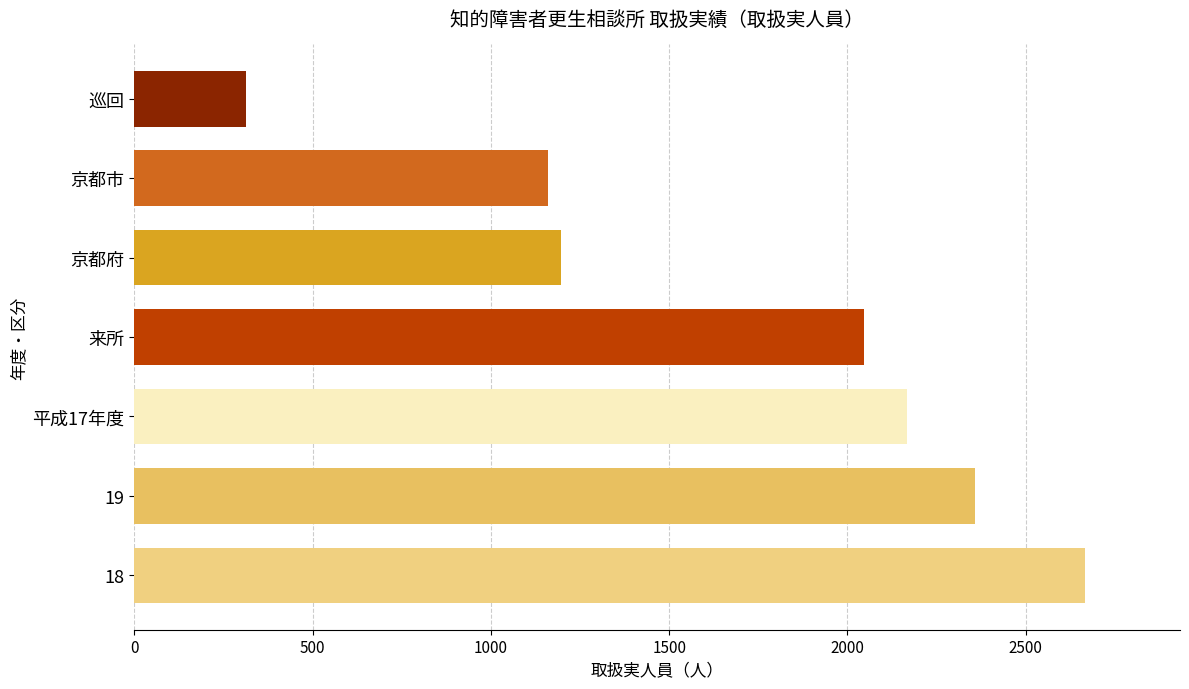

Reading bottom to top, what are all the values shown in this chart?

2666	2358	2168	2046	1198	1160	312